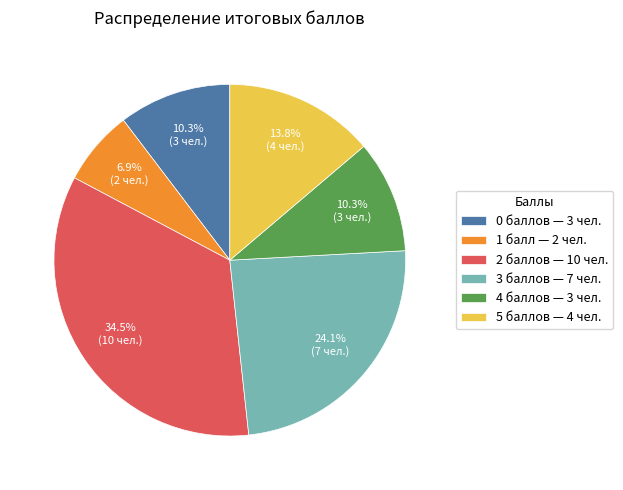

What is the total percentage of 5 баллов — 4 чел. and 4 баллов — 3 чел.?

24.1%